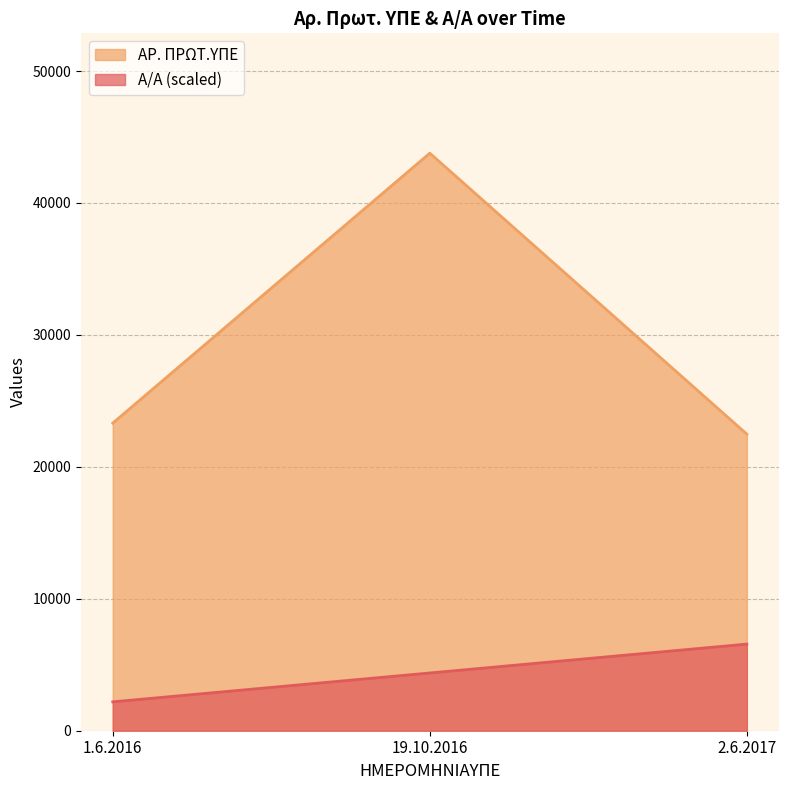

Which label corresponds to the largest value in the chart?

19.10.2016